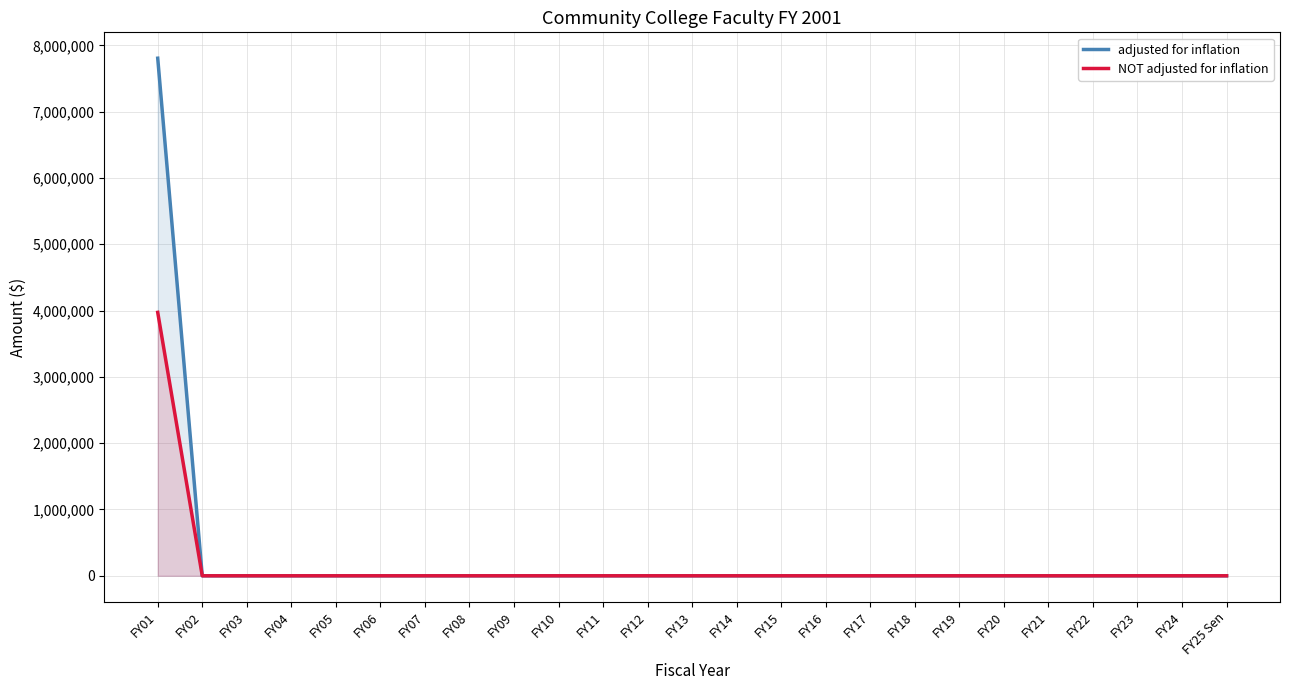

Reading right to left, extract all data points from this chart.

adjusted for inflation: FY25 Sen=0	FY24=0	FY23=0	FY22=0	FY21=0	FY20=0	FY19=0	FY18=0	FY17=0	FY16=0	FY15=0	FY14=0	FY13=0	FY12=0	FY11=0	FY10=0	FY09=0	FY08=0	FY07=0	FY06=0	FY05=0	FY04=0	FY03=0	FY02=0	FY01=7806145
NOT adjusted for inflation: FY25 Sen=0	FY24=0	FY23=0	FY22=0	FY21=0	FY20=0	FY19=0	FY18=0	FY17=0	FY16=0	FY15=0	FY14=0	FY13=0	FY12=0	FY11=0	FY10=0	FY09=0	FY08=0	FY07=0	FY06=0	FY05=0	FY04=0	FY03=0	FY02=0	FY01=3973000